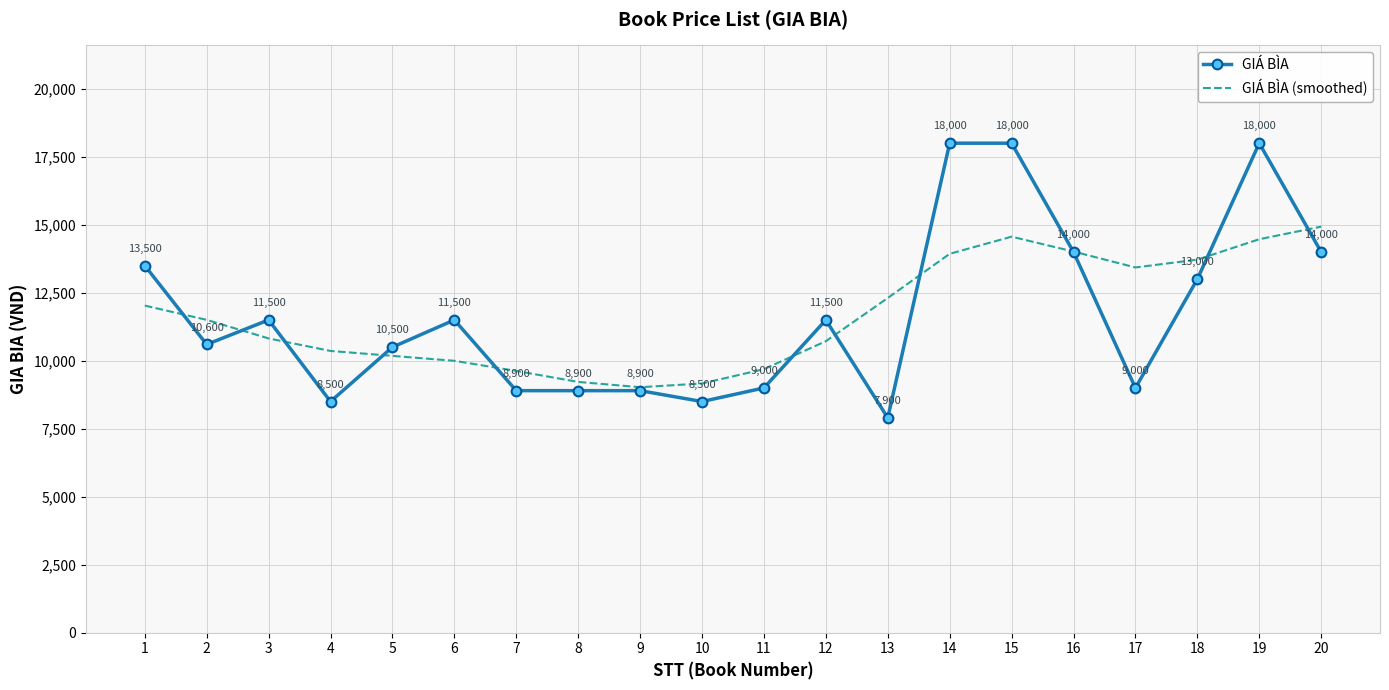

Which series changed the most between 16 and 18?

GIÁ BÌA